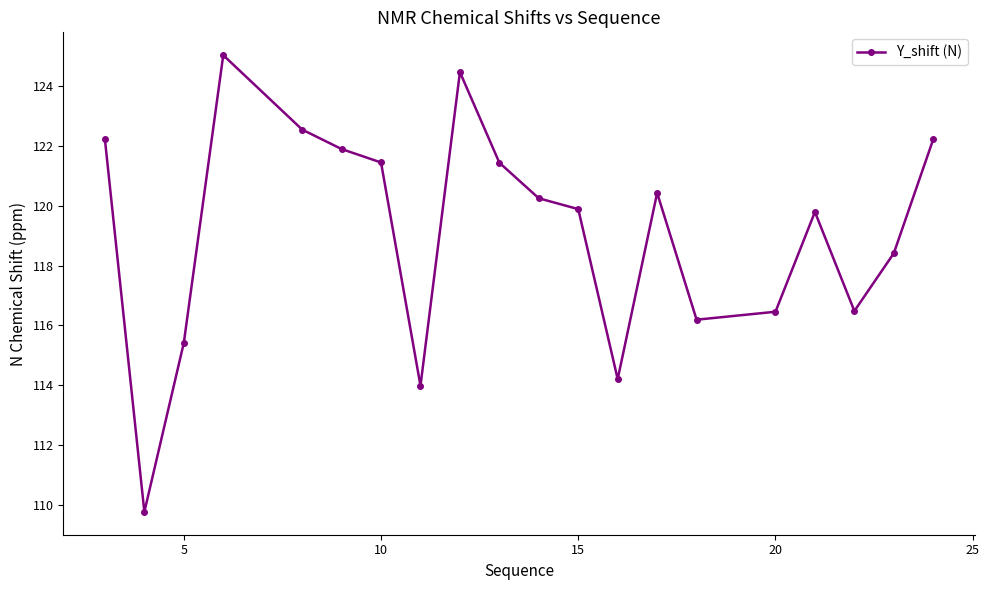

What is the greatest value displayed?

125.0